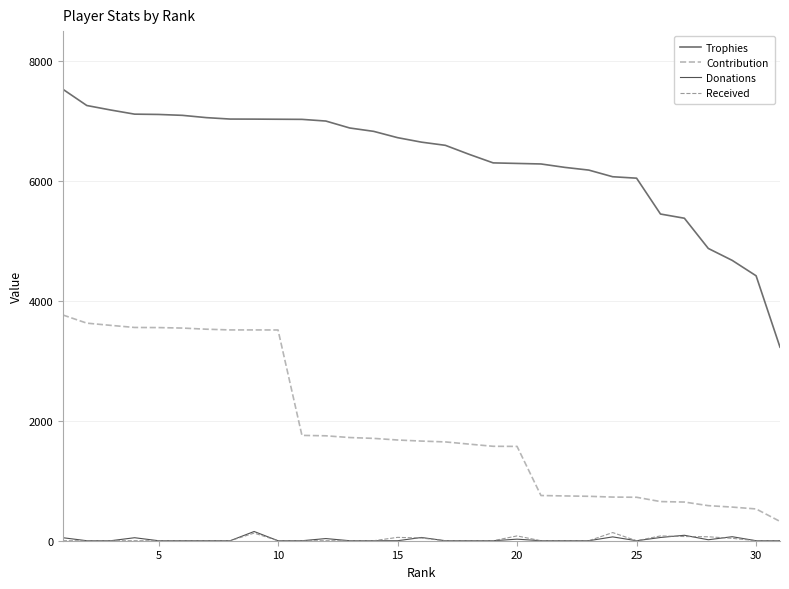

True or false: Received and Contribution intersect in this chart.

False